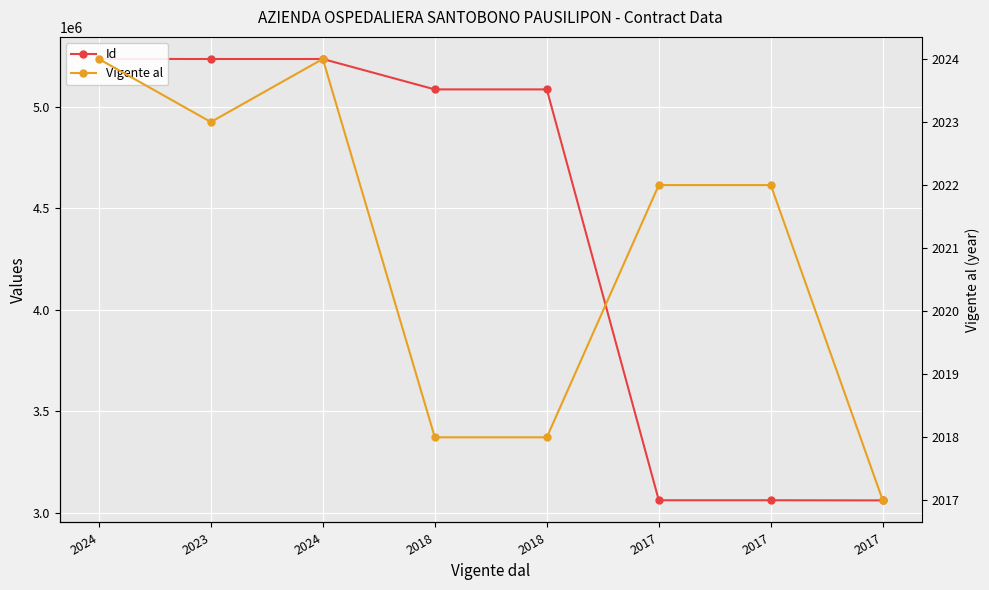

Which series has the largest total across all categories?

Id